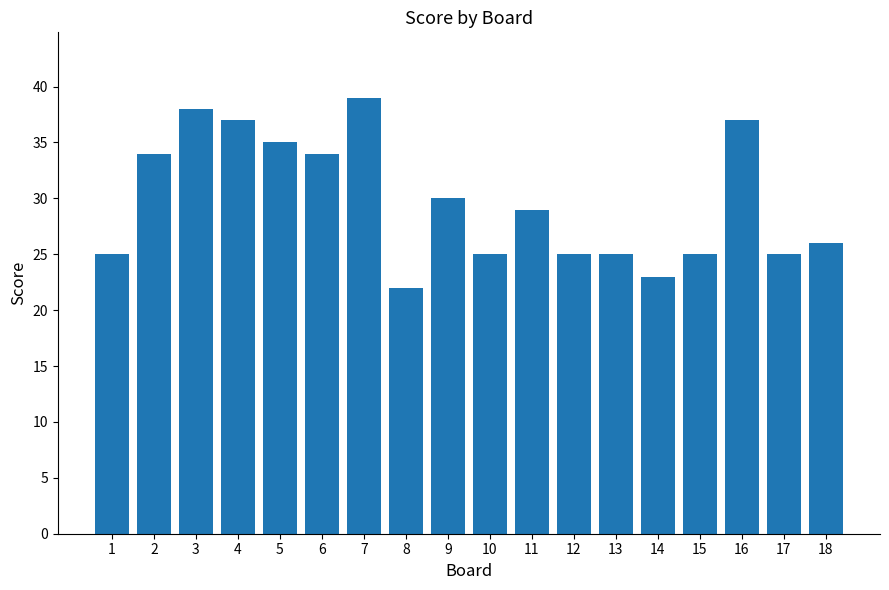

What is the change in value from 7 to 17?

-14